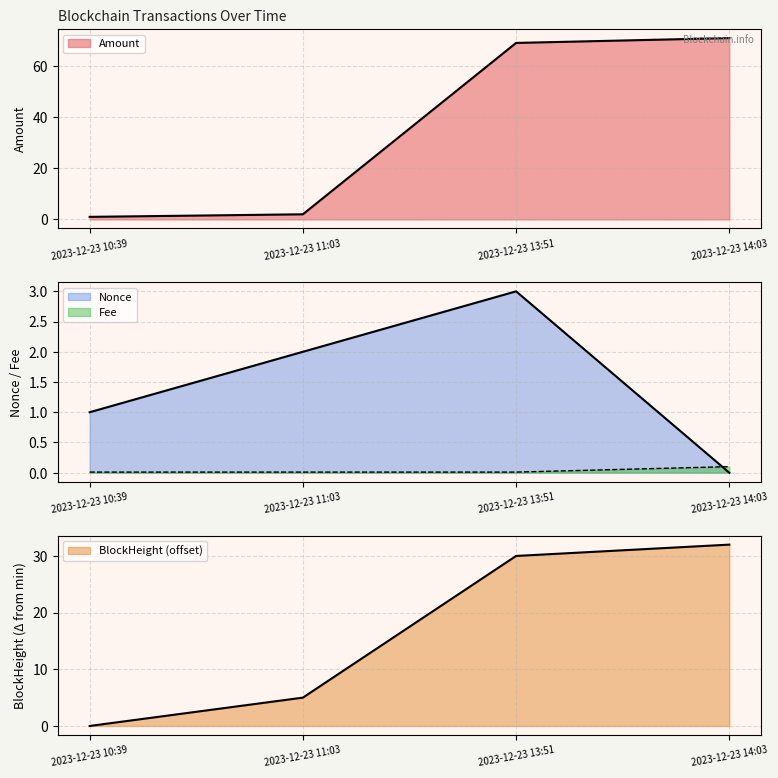

Read the Amount value at 2023-12-23 10:39.

1.0